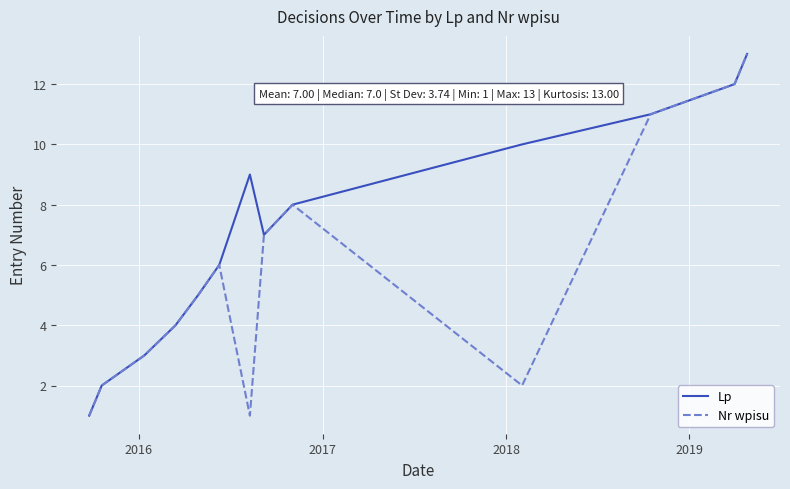

List the series in order of their overall mean, lowest first.

Nr wpisu, Lp